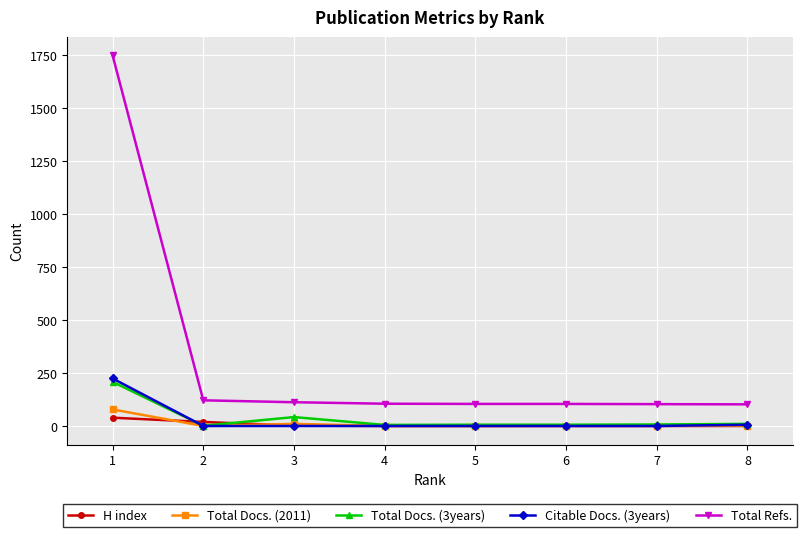

Which series has the largest total across all categories?

Total Refs.